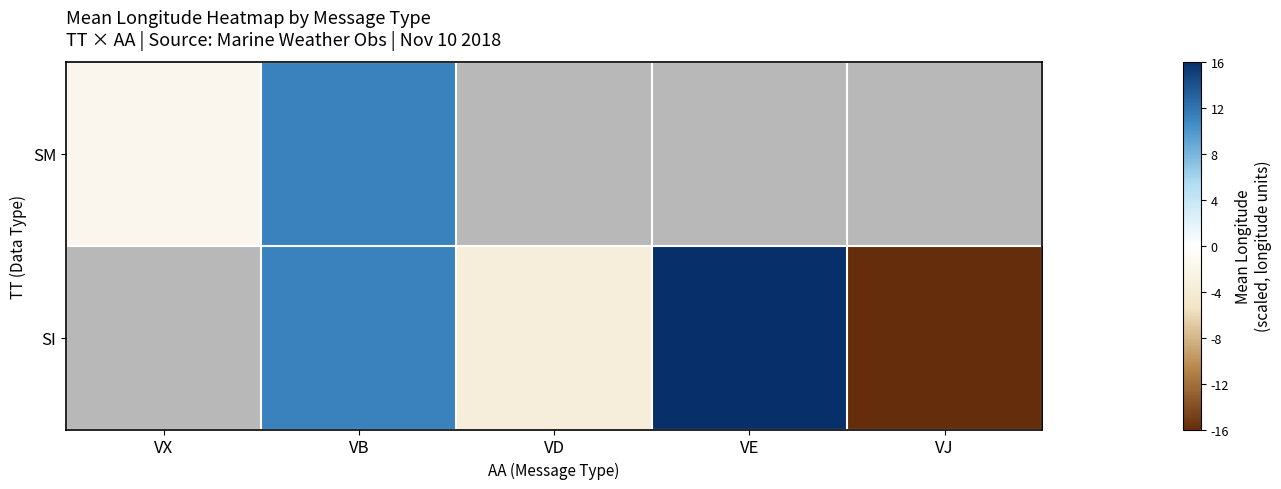

Which label corresponds to the smallest value in the chart?

VJ